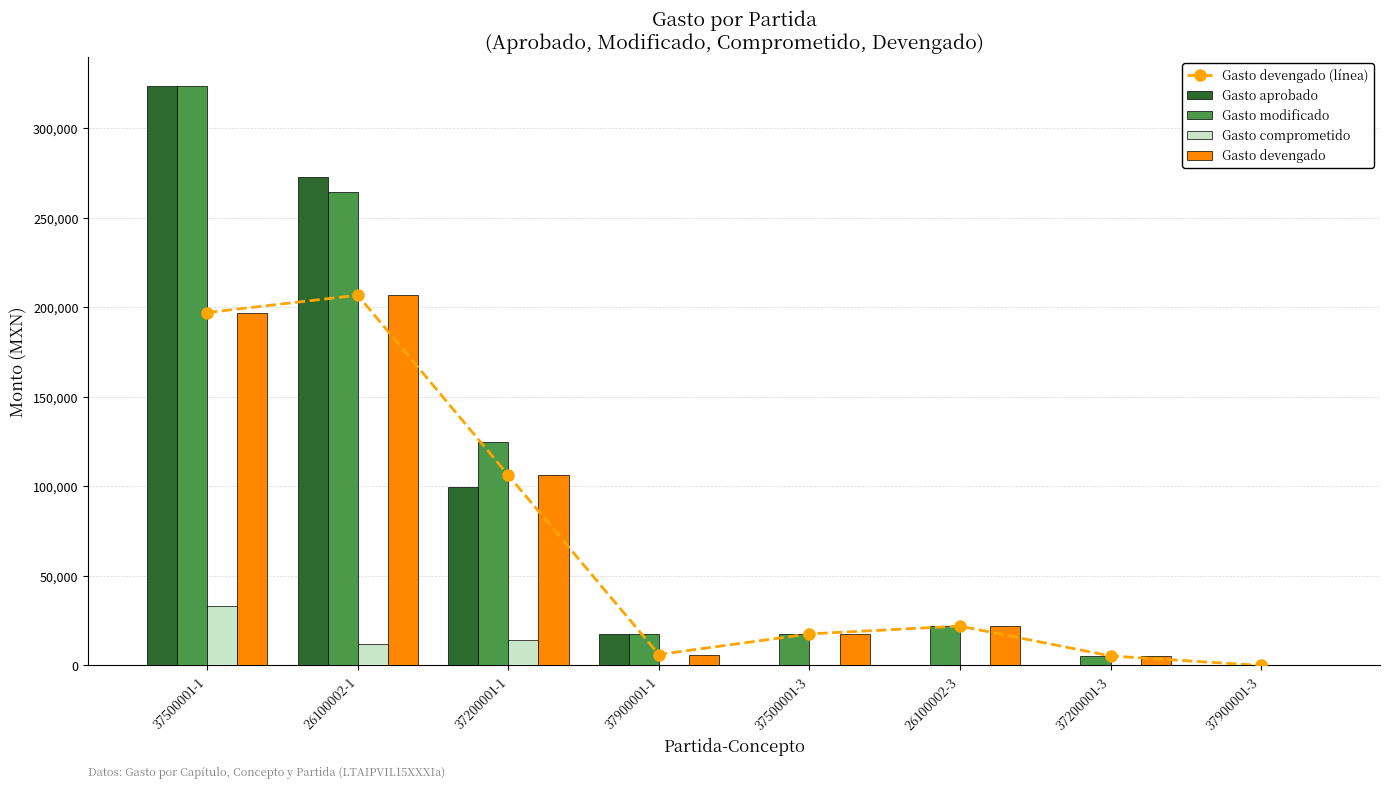

Reading left to right, what are all the values shown in this chart?

Gasto devengado (línea): 37500001-1=197054.5	26100002-1=206728.8	37200001-1=106217.0	37900001-1=6121.0	37500001-3=17631.7	26100002-3=22000.0	37200001-3=5332.0	37900001-3=0.0
Gasto aprobado: 37500001-1=323479.0	26100002-1=272568.0	37200001-1=99824.0	37900001-1=17500.0	37500001-3=0.0	26100002-3=0.0	37200001-3=0.0	37900001-3=0.0
Gasto modificado: 37500001-1=323479.0	26100002-1=264550.5	37200001-1=124584.0	37900001-1=17500.0	37500001-3=17631.7	26100002-3=22000.0	37200001-3=5332.0	37900001-3=0.0
Gasto comprometido: 37500001-1=33140.0	26100002-1=11750.0	37200001-1=14381.0	37900001-1=100.0	37500001-3=0.0	26100002-3=0.0	37200001-3=0.0	37900001-3=0.0
Gasto devengado: 37500001-1=197054.5	26100002-1=206728.8	37200001-1=106217.0	37900001-1=6121.0	37500001-3=17631.7	26100002-3=22000.0	37200001-3=5332.0	37900001-3=0.0